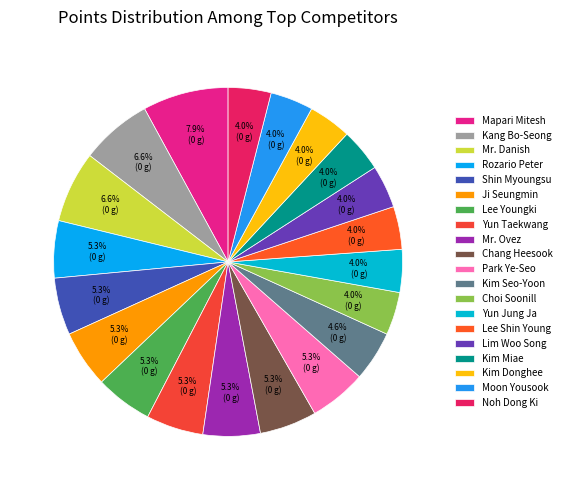

To the nearest percent, what is the difference between the Chang Heesook and Noh Dong Ki slice percentages?

1%